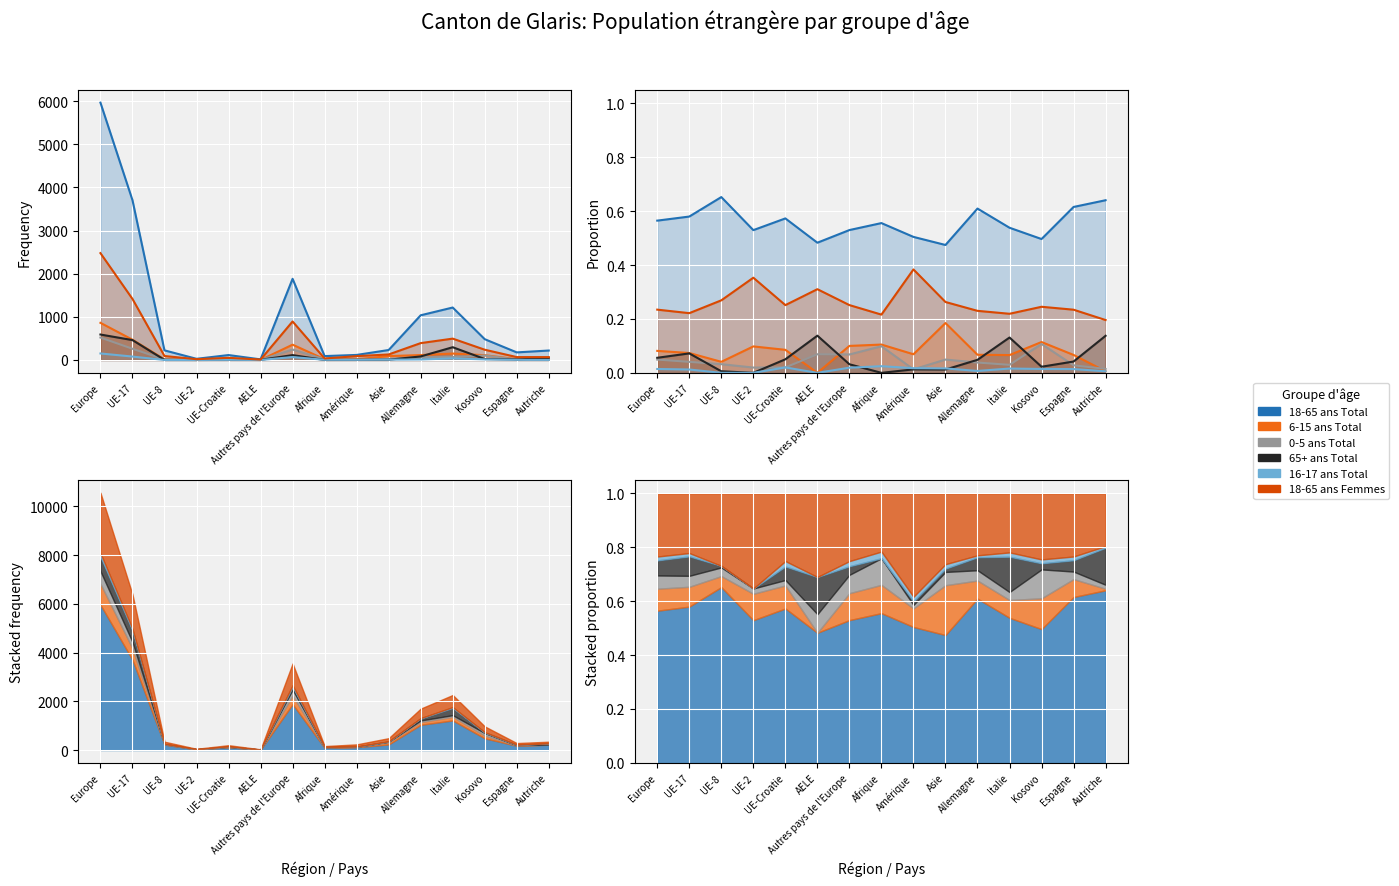

True or false: 18-65 ans Total and 16-17 ans Total cross at least once.

False